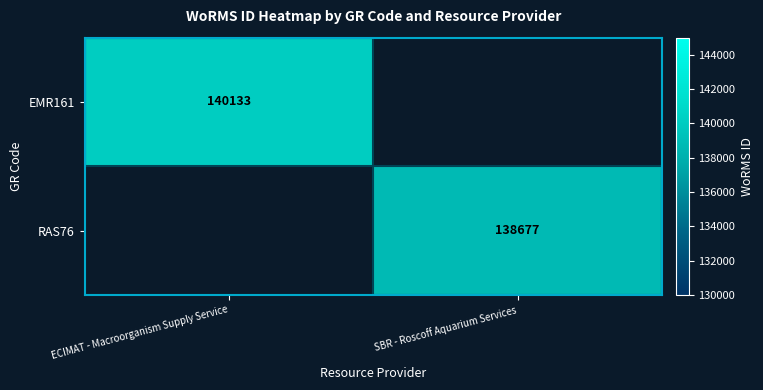

Is it true that RAS76 equals 216469 at SBR - Roscoff Aquarium Services?

False